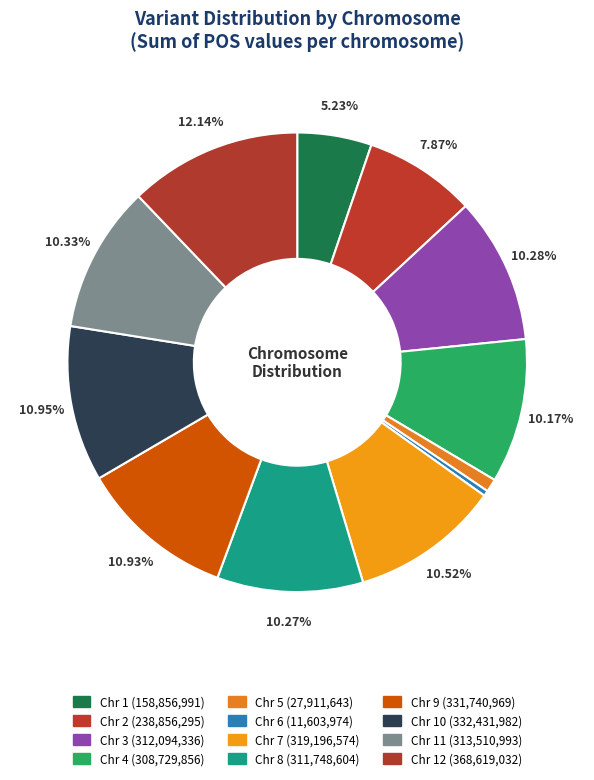

Rank the categories by value from lowest to highest.

6, 5, 1, 2, 4, 8, 3, 11, 7, 9, 10, 12